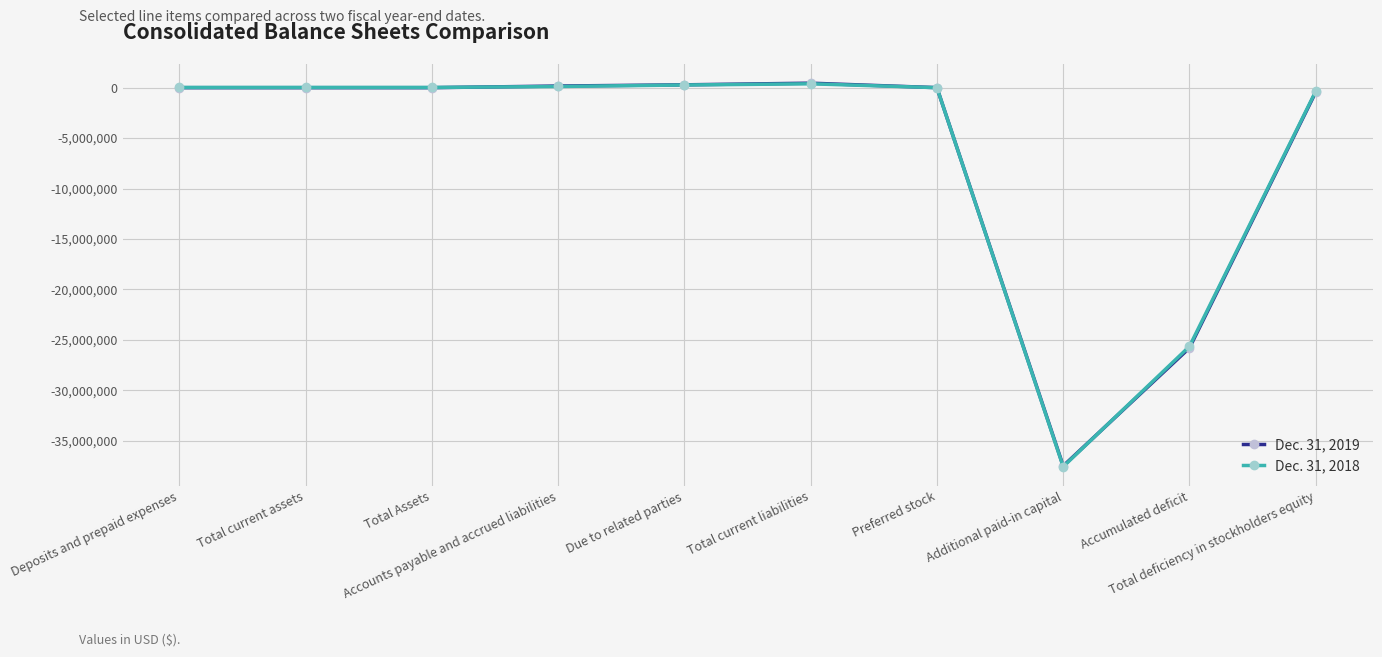

In Dec. 31, 2019, how many points are higher than both neighbors (excluding endpoints)?

1